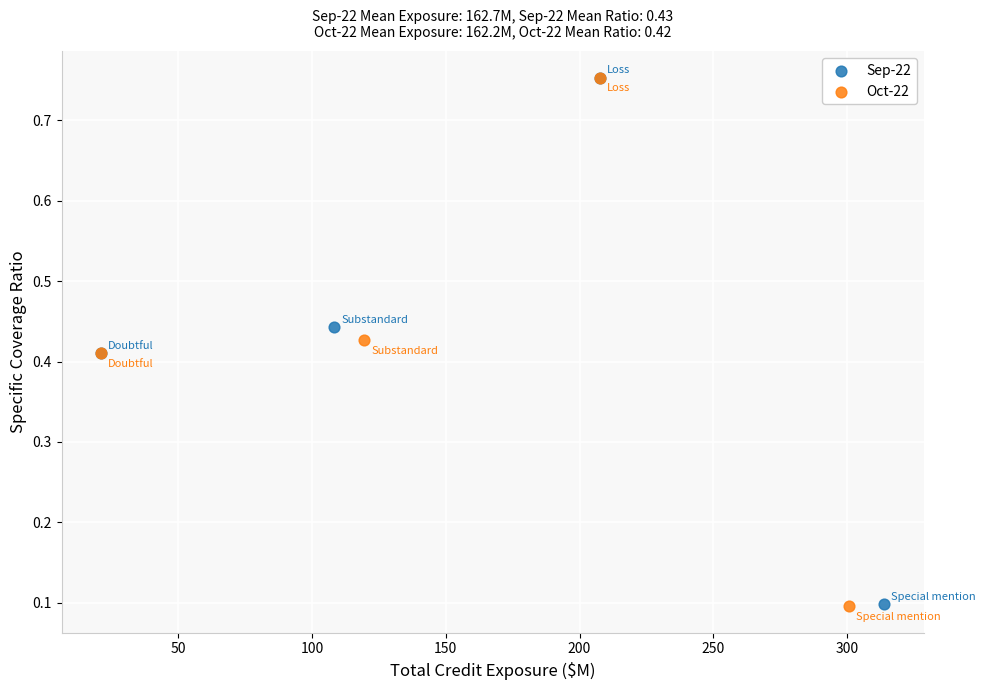

Which series has the widest spread of Y values?

Oct-22